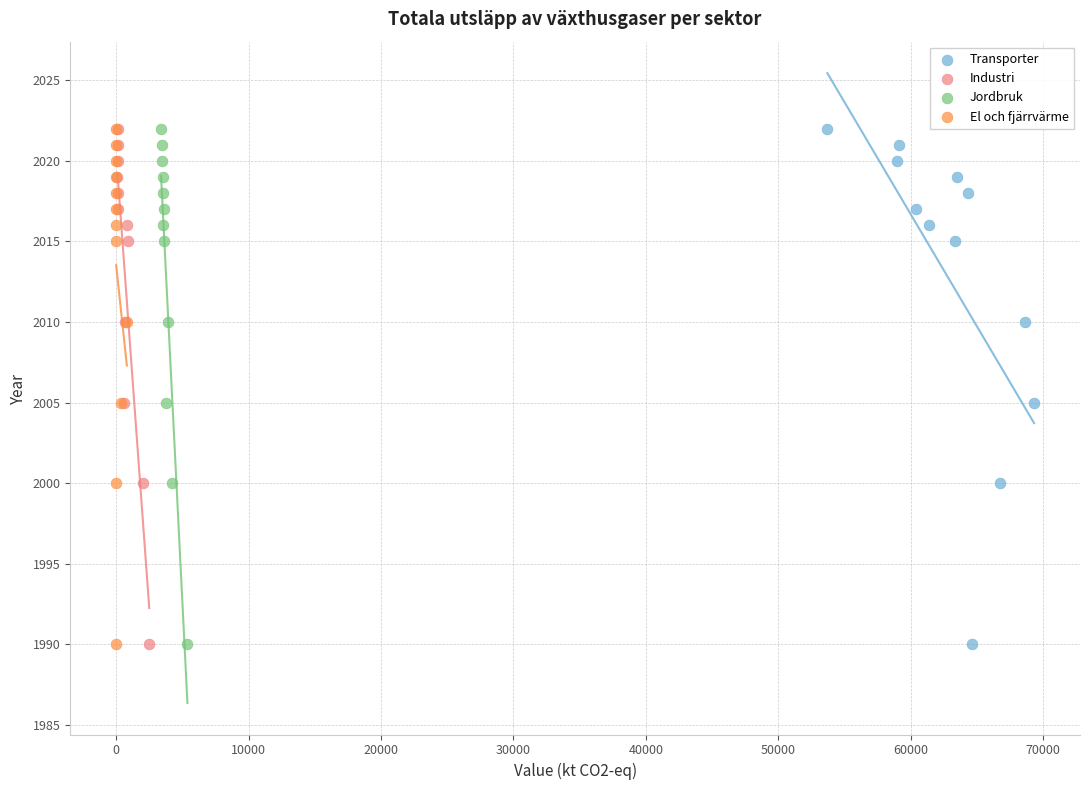

What are all the series names shown in the legend?

Transporter, Industri, Jordbruk, El och fjärrvärme